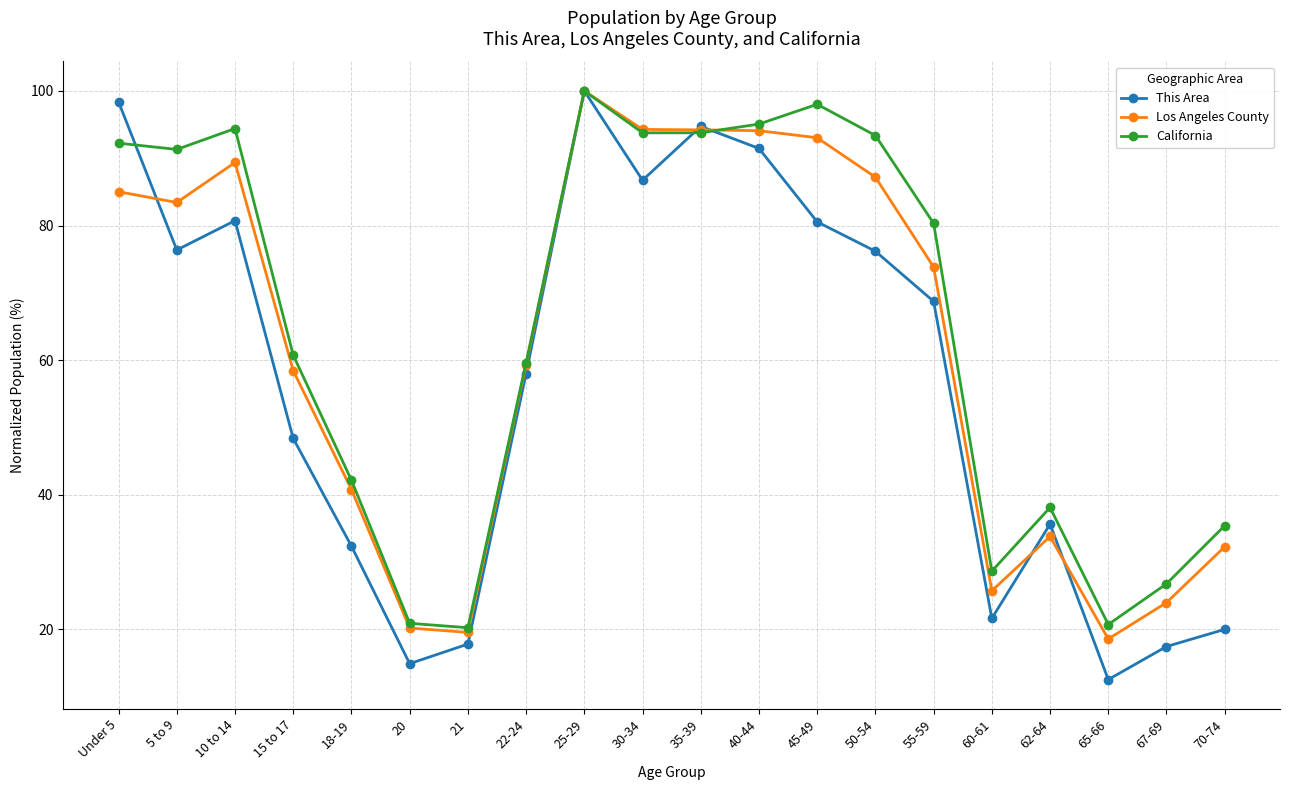

Is the value of Los Angeles County at 55-59 greater than the value of California at Under 5?

No